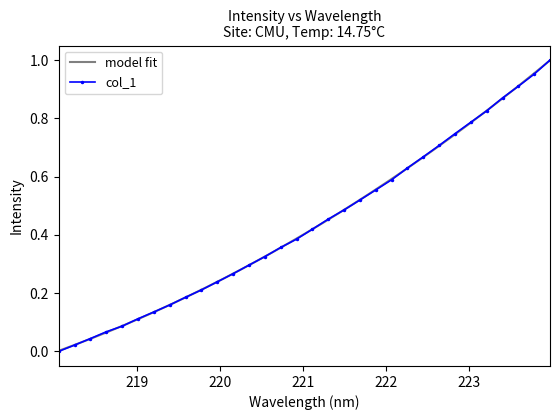

Is it true that the value at 12 is 0.2?

False